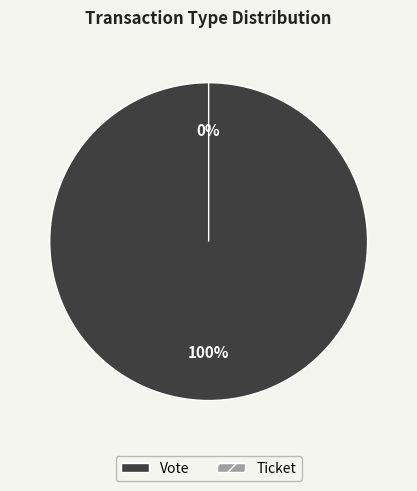

Which category has the biggest portion of the pie?

Vote